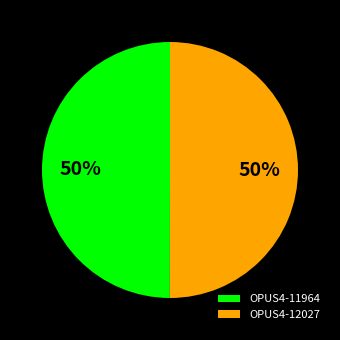

How many segments does this pie chart have?

2